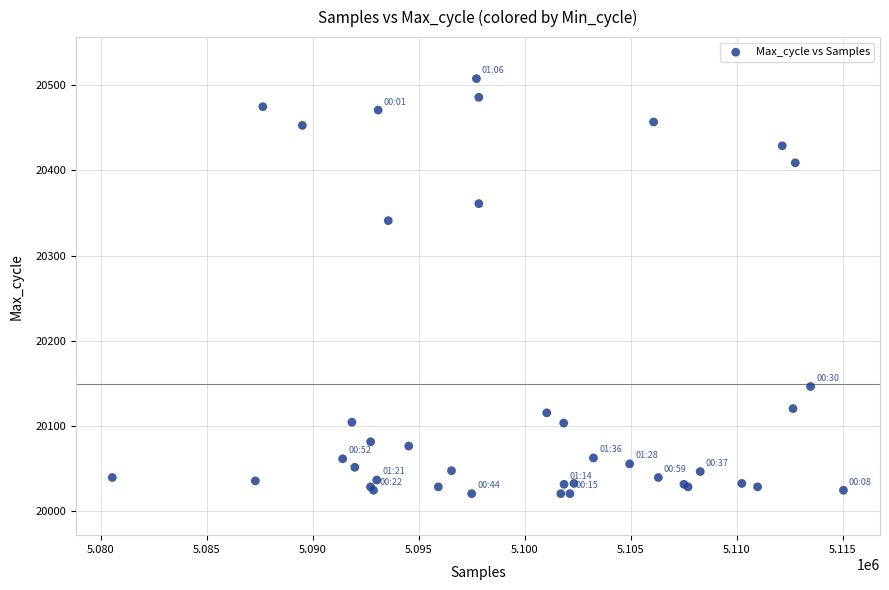

What Y value in the scatter plot is closest to 20264?

20341